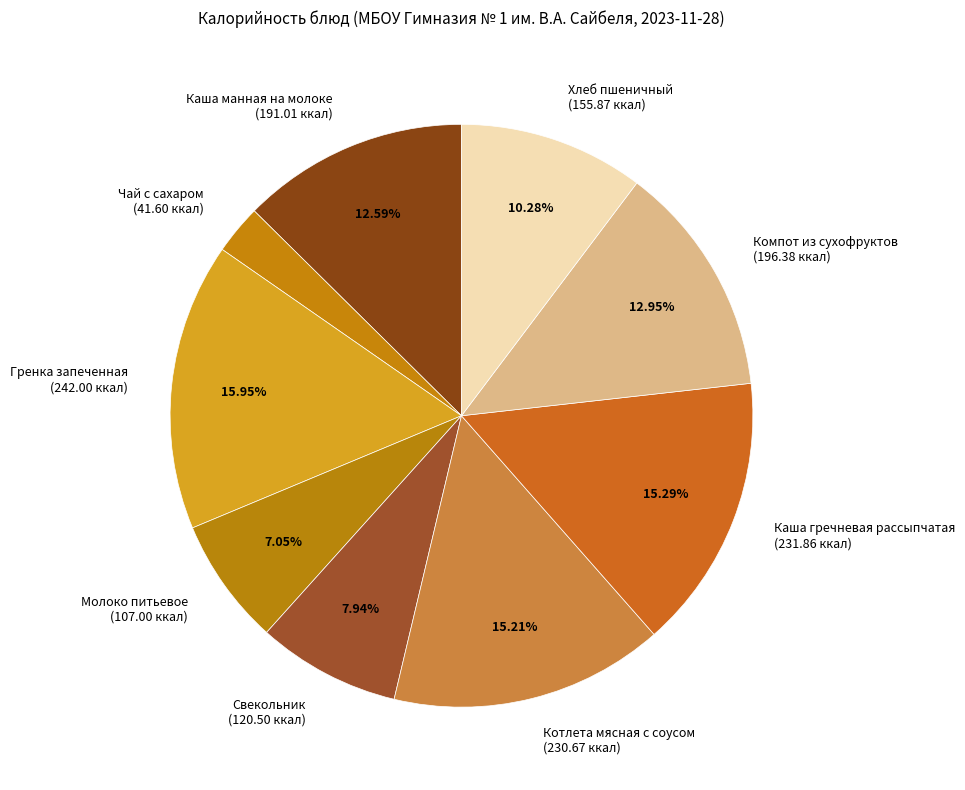

The Гренка запеченная slice represents 16% of the pie. True or false?

True